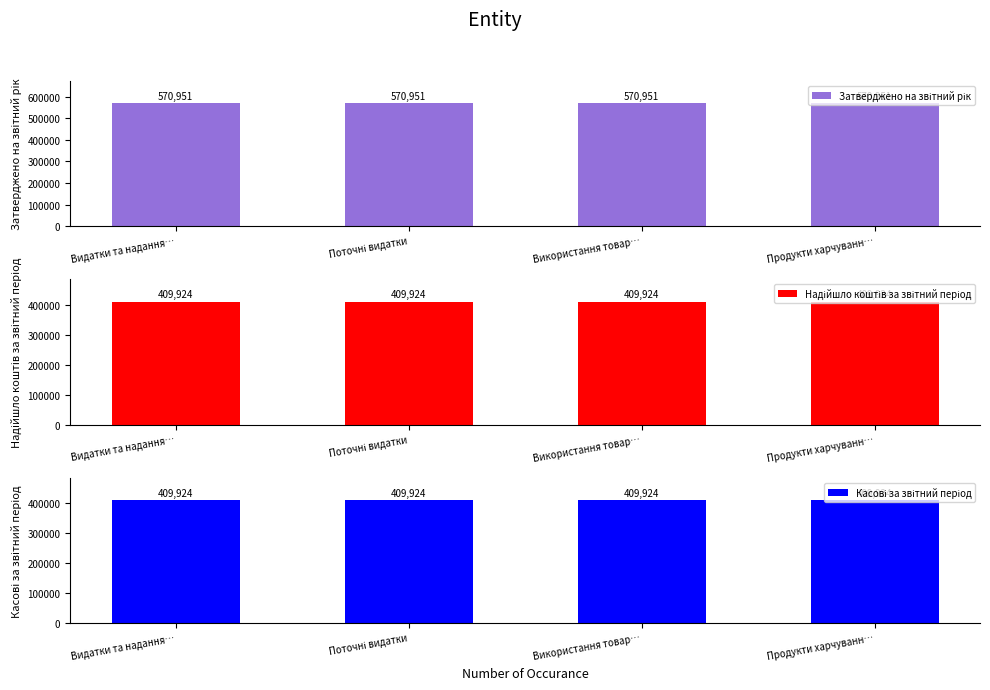

Which category has the lowest value across all series?

Видатки та надання…